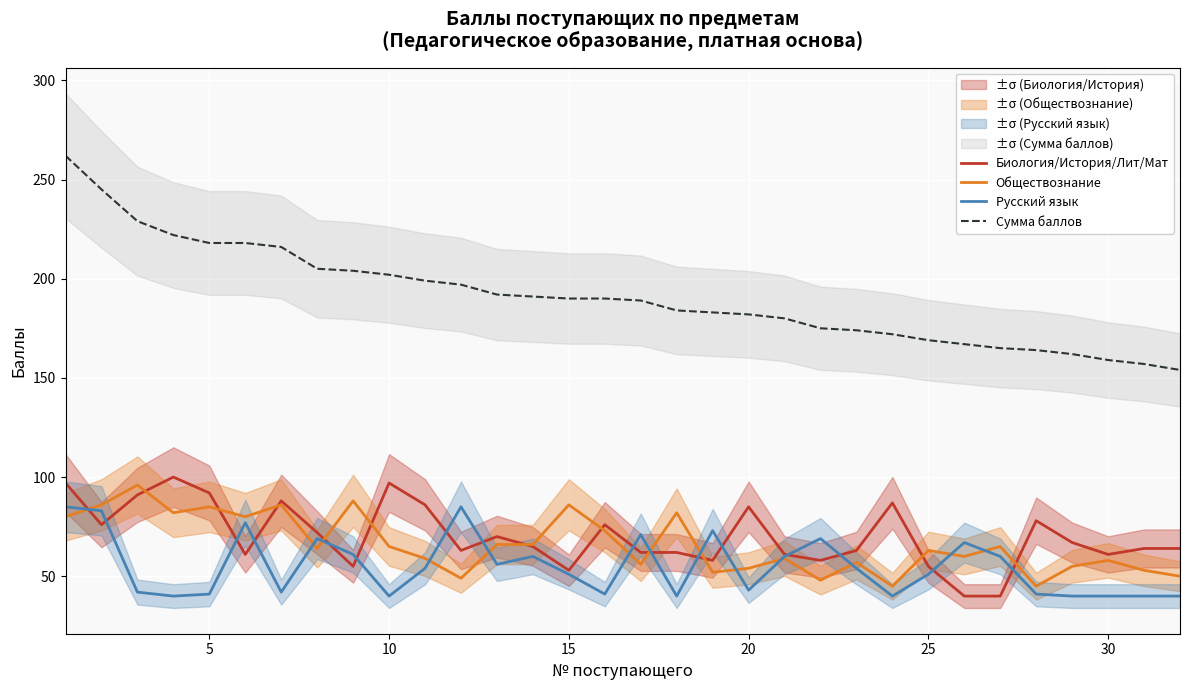

What is the maximum value for Сумма баллов?

262